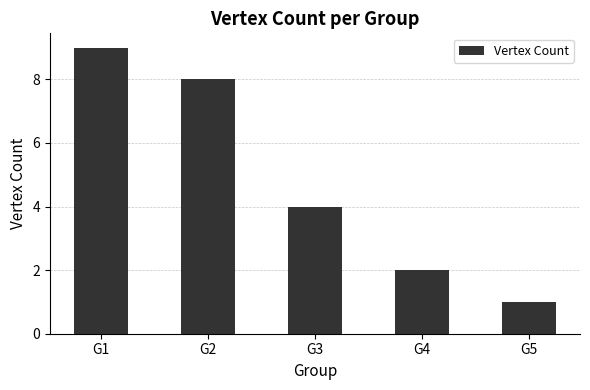

Count the number of categories in the chart.

5